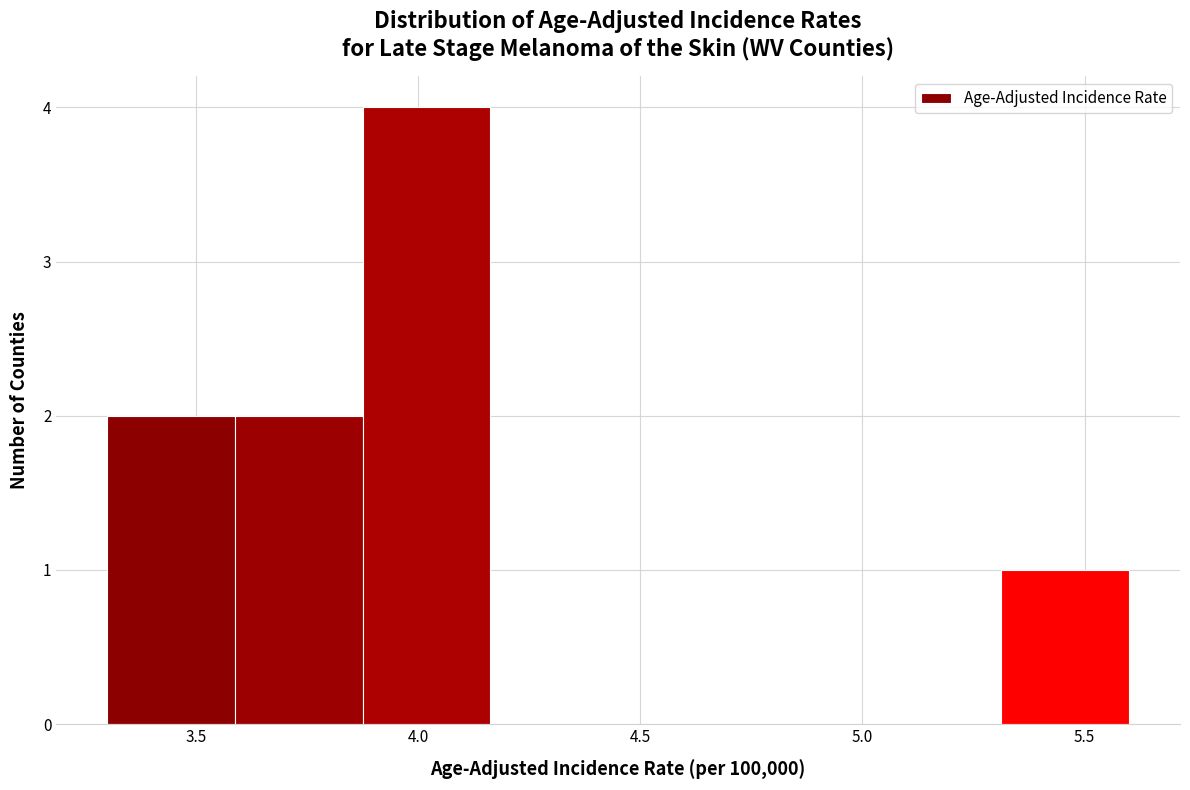

Over which range of the x-axis is the bar tallest?

3.90 to 4.15